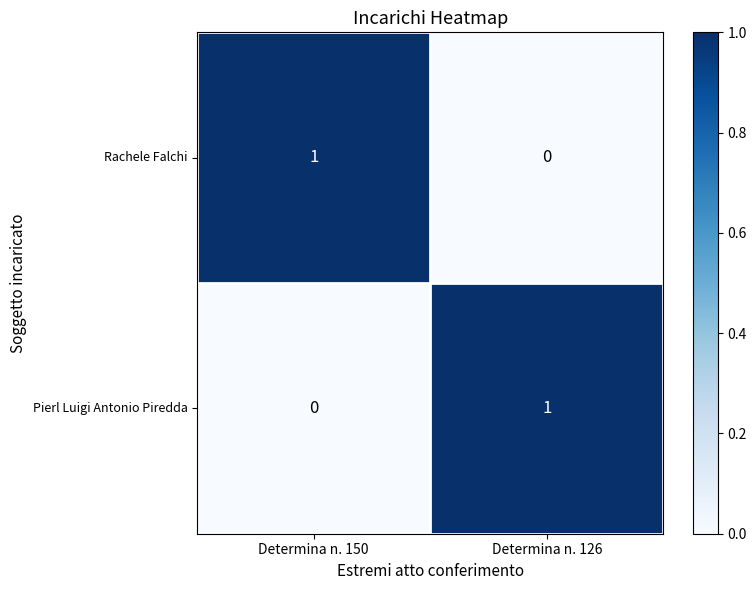

List the labels in order of Pierl Luigi Antonio Piredda value, largest first.

Determina n. 126, Determina n. 150